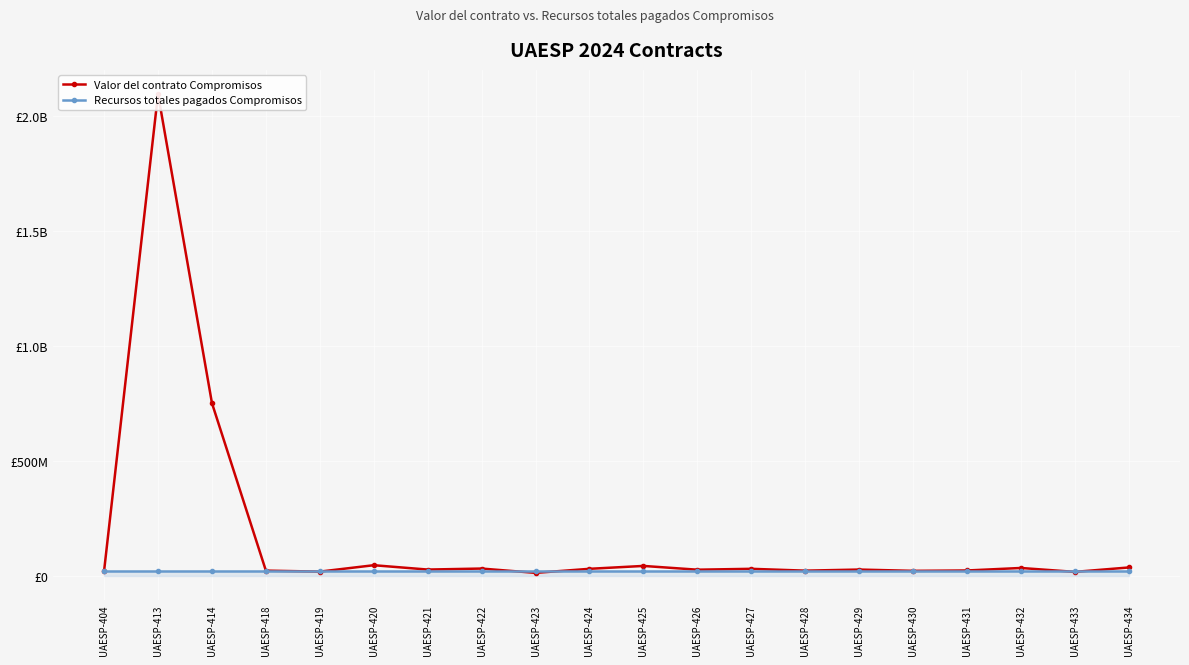

What is the sum of the Recursos totales pagados Compromisos values at UAESP-427 and UAESP-430?

36000027